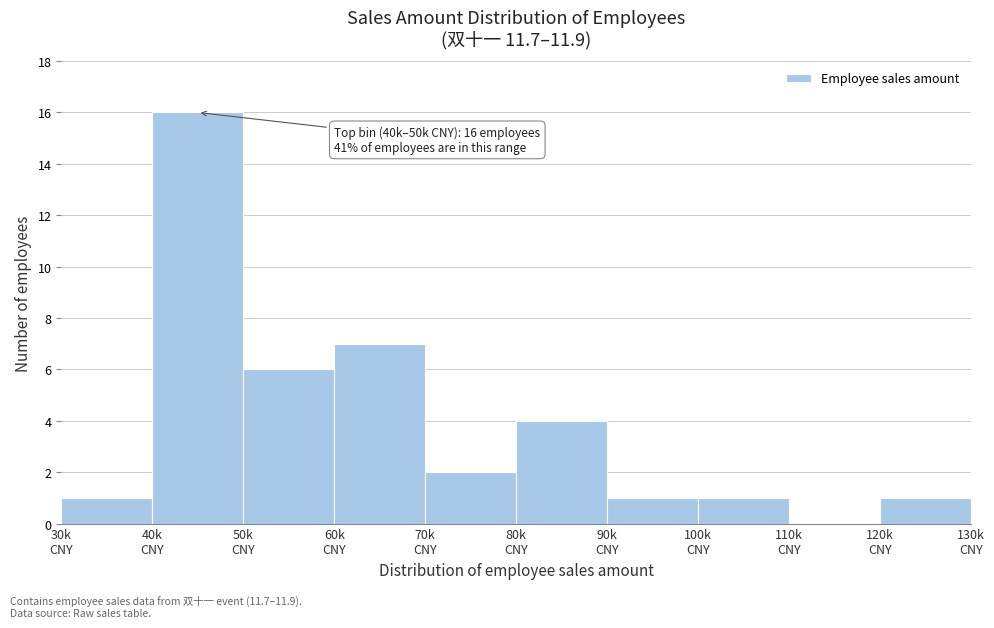

What is the sum of all values?

39